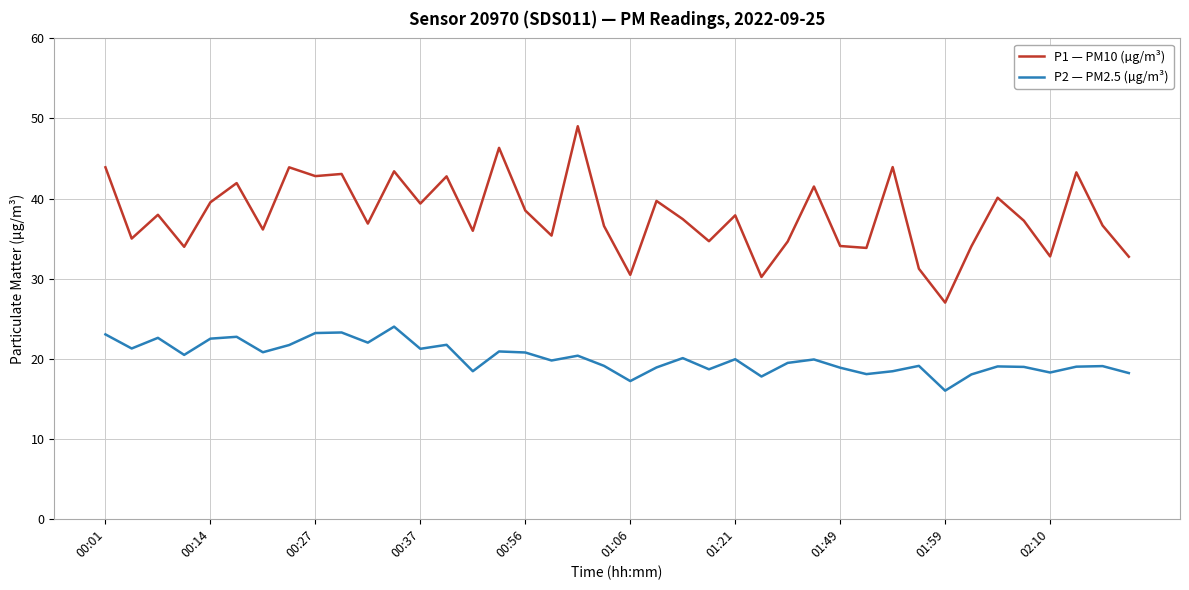

Rank the series by their maximum value, from highest to lowest.

P1 — PM10 (µg/m³), P2 — PM2.5 (µg/m³)